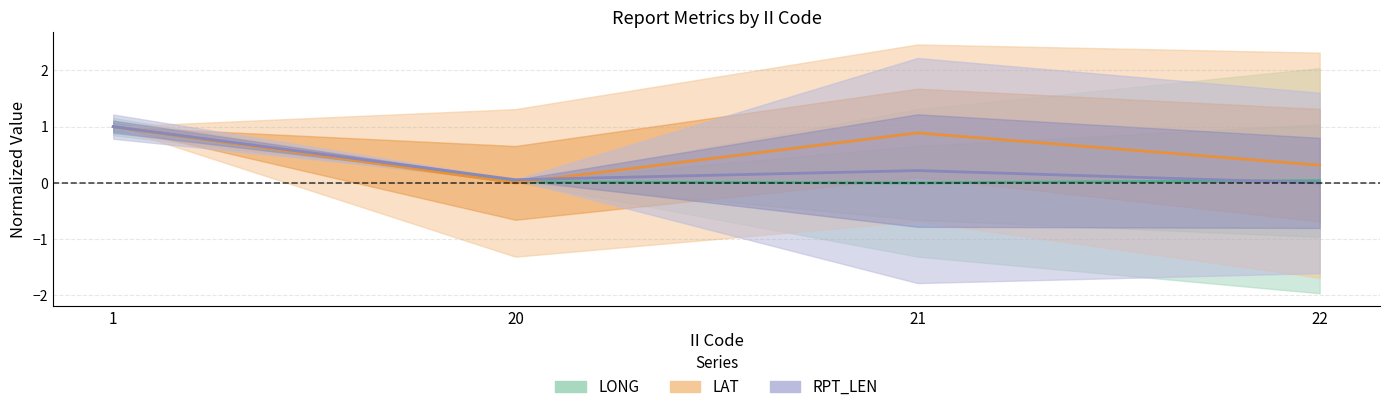

What is the approximate value of RPT_LEN at 21?

0.2